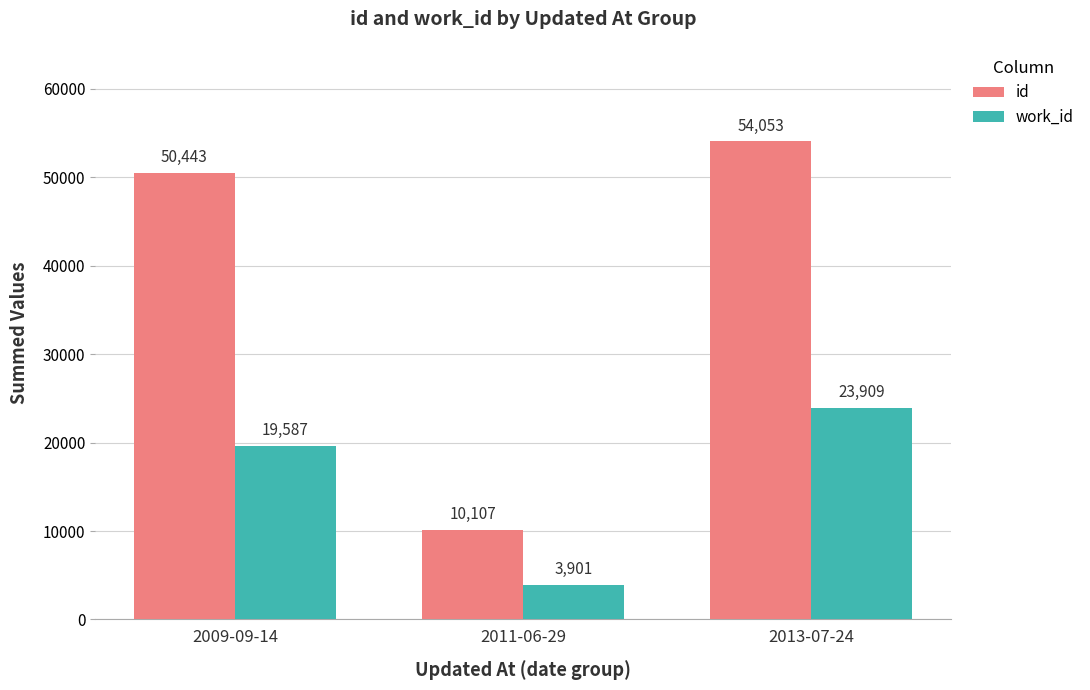

At which label is id closest to 32080?

2009-09-14